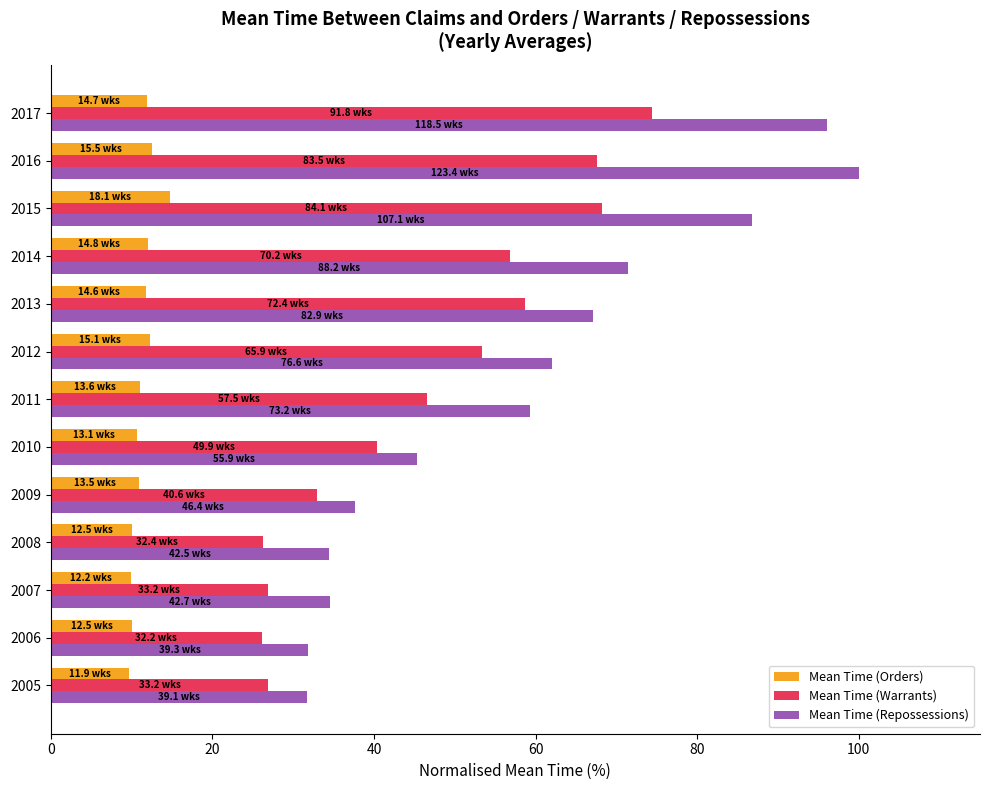

The value of Mean Time (Repossessions) at 2017 is 42.0. True or false?

False